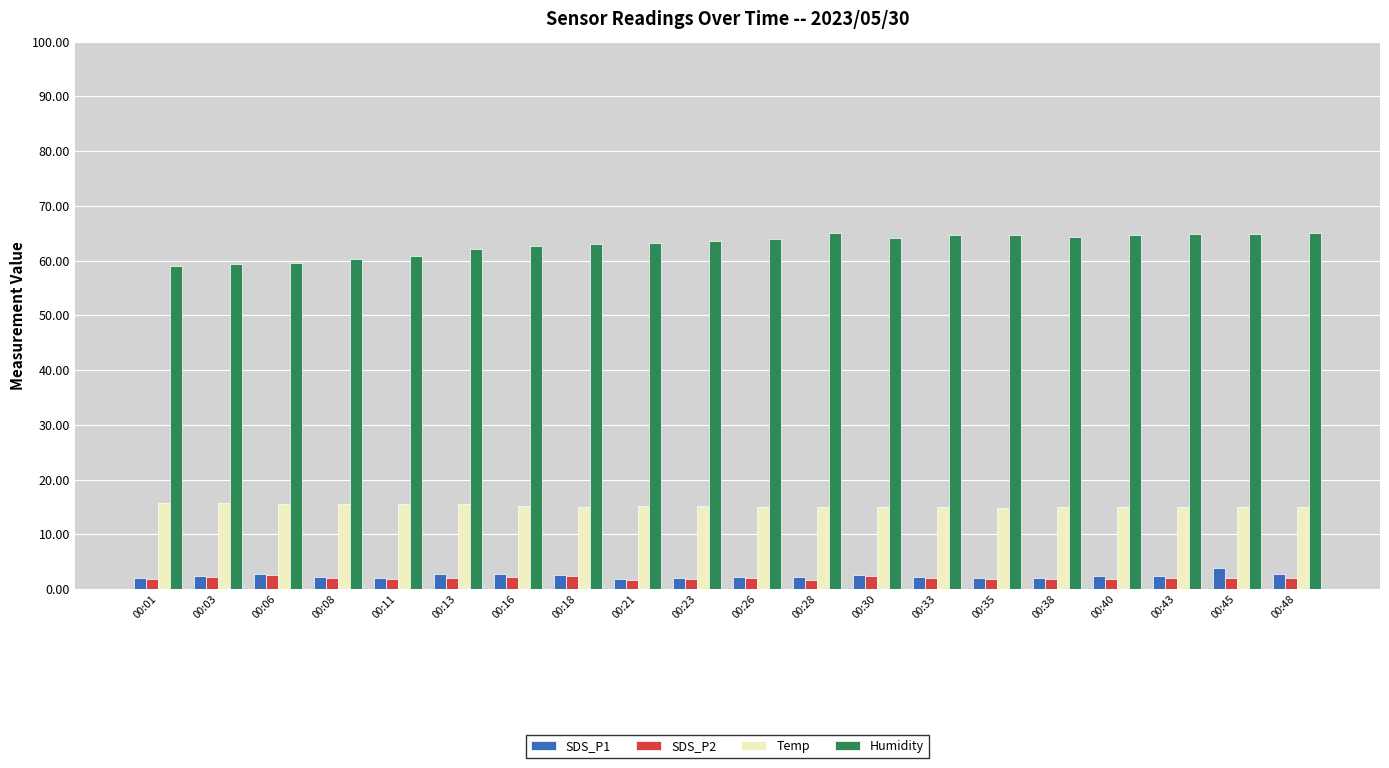

Is the value of Humidity at 00:08 greater than the value of Temp at 00:16?

Yes